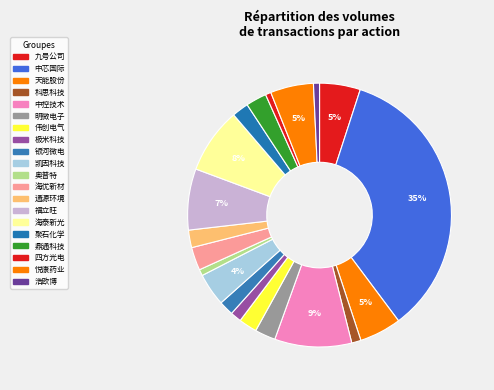

Does any single category account for the majority?

No